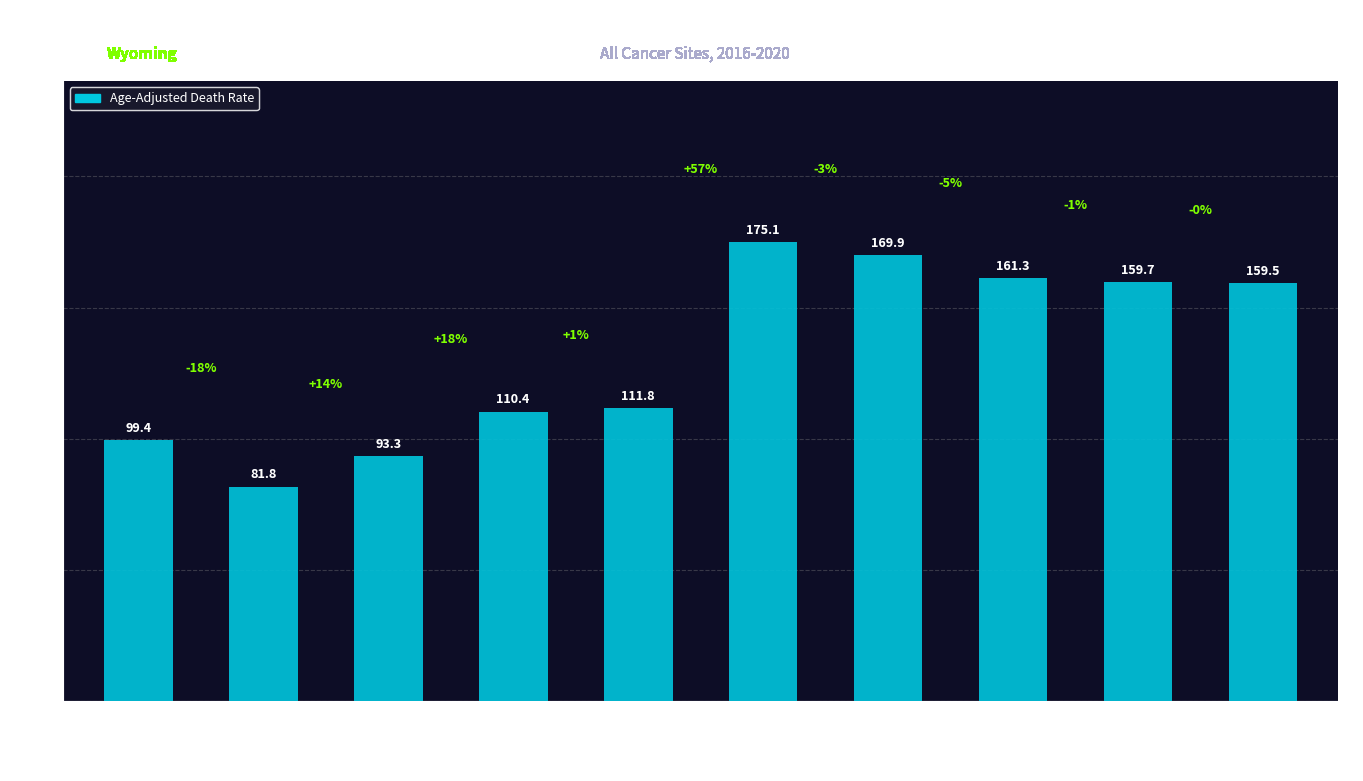

How many bars are there in total?

10